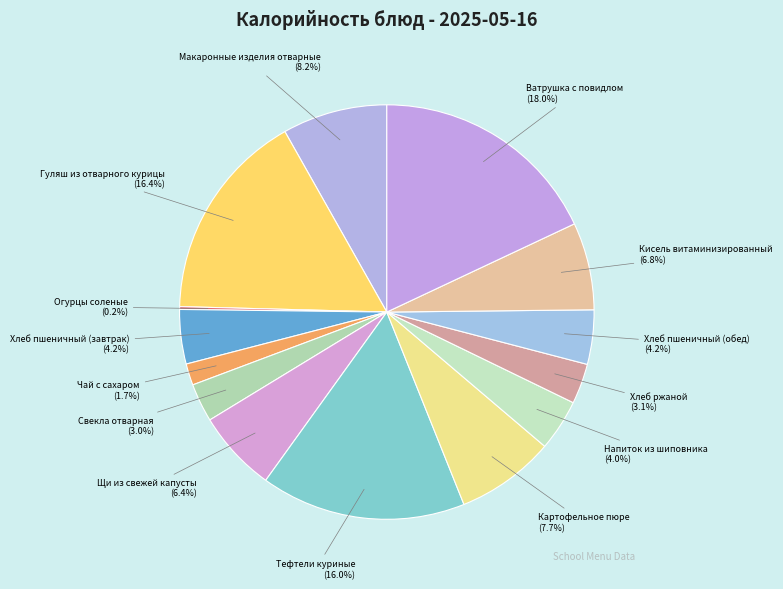

Between Чай с сахаром and Гуляш из отварного курицы, which is larger?

Гуляш из отварного курицы